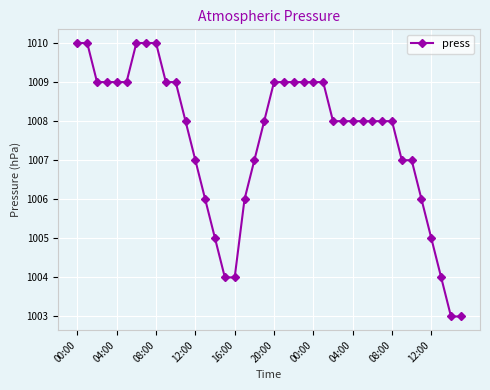

Reading left to right, transcribe all the data shown in this chart.

1010	1010	1009	1009	1009	1009	1010	1010	1010	1009	1009	1008	1007	1006	1005	1004	1004	1006	1007	1008	1009	1009	1009	1009	1009	1009	1008	1008	1008	1008	1008	1008	1008	1007	1007	1006	1005	1004	1003	1003